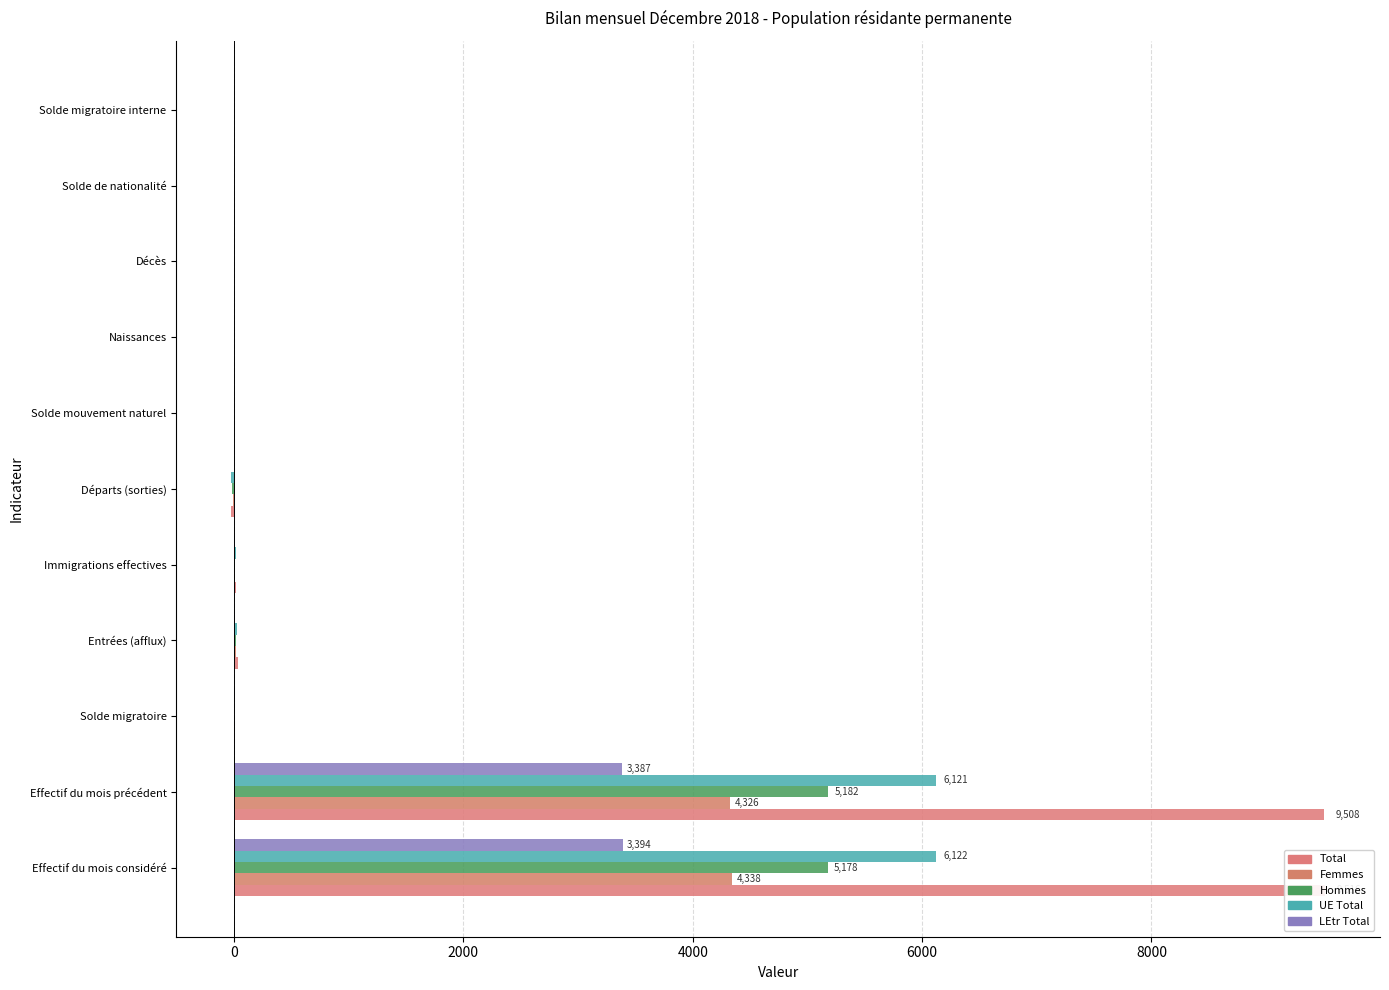

Count the number of categories in the chart.

11